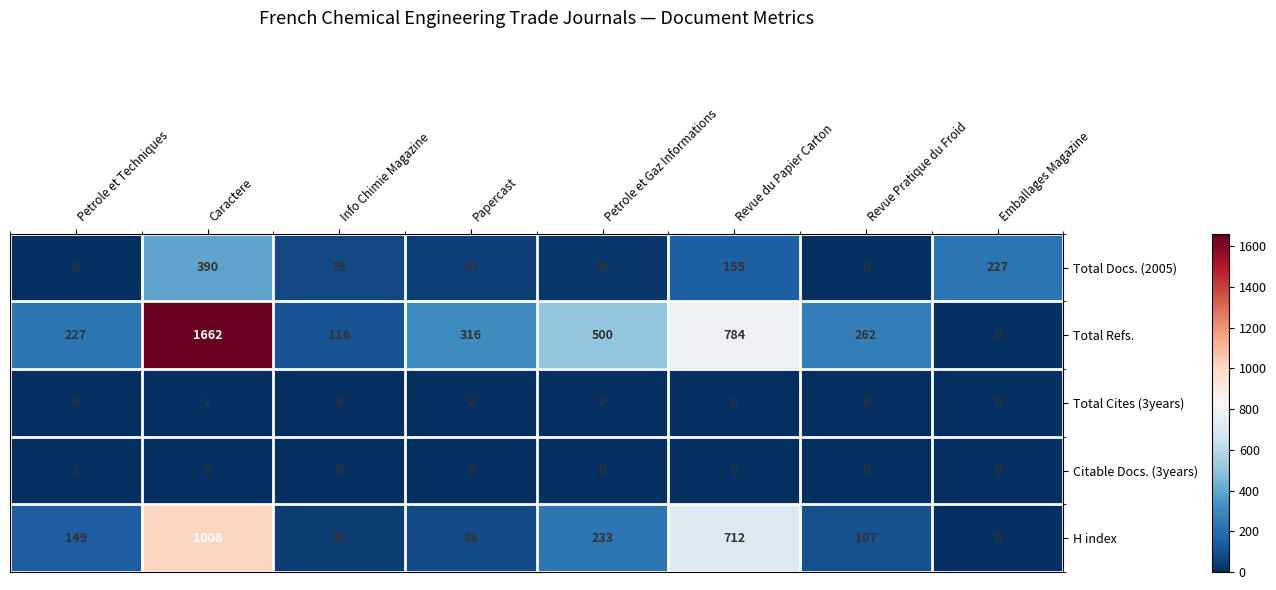

Count the number of data series in this chart.

5